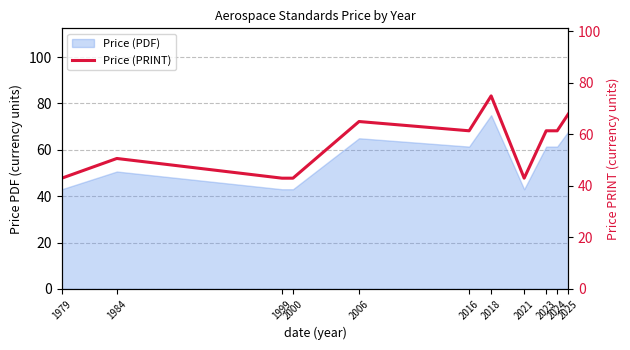

Which category has the lowest value across all series?

1979